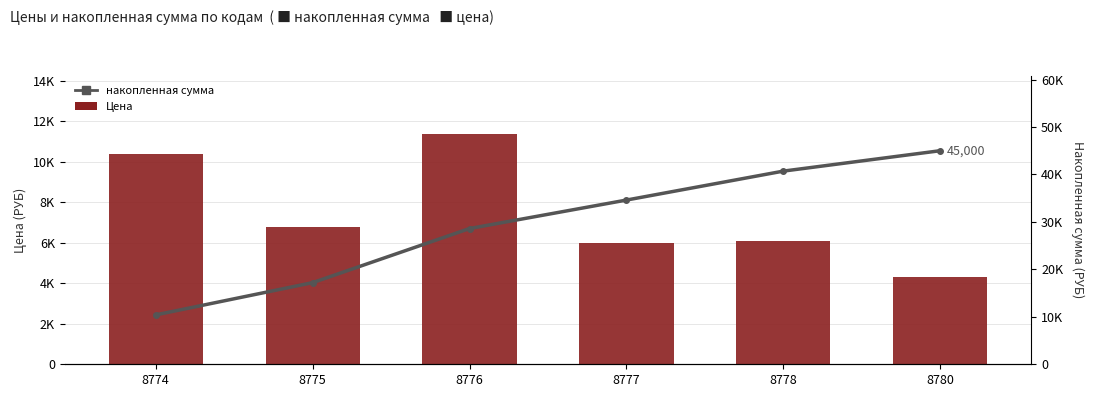

At which label is Цена closest to 7850?

8775